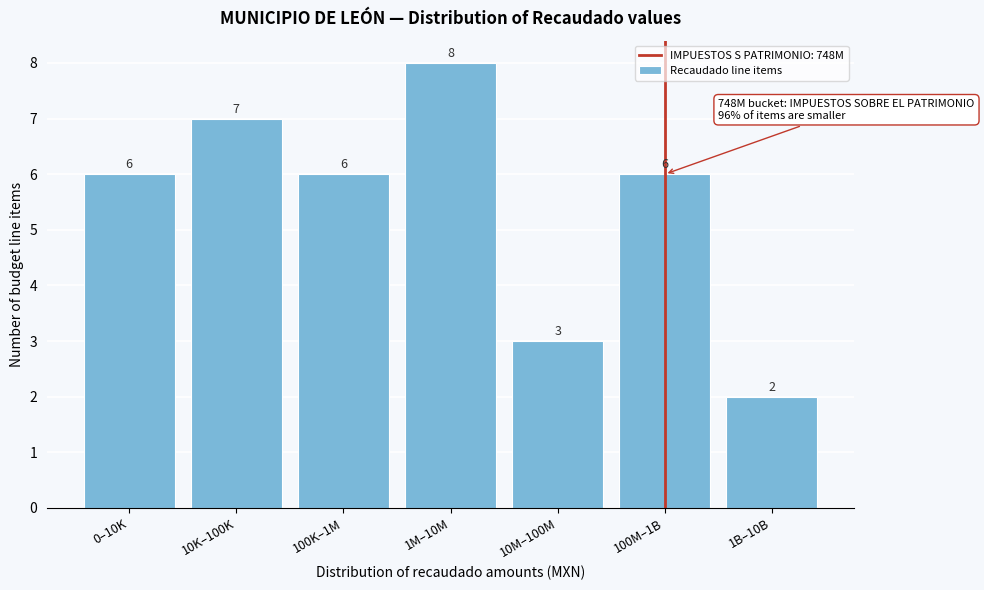

Reading left to right, list all the values displayed in this chart.

6	7	6	8	3	6	2